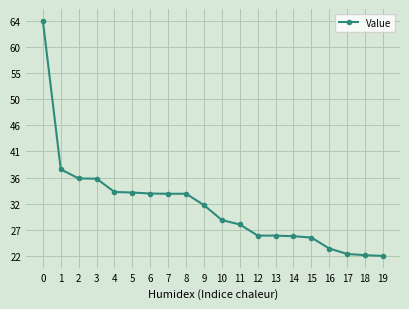

True or false: the data has more than 0 interior local peaks.

True